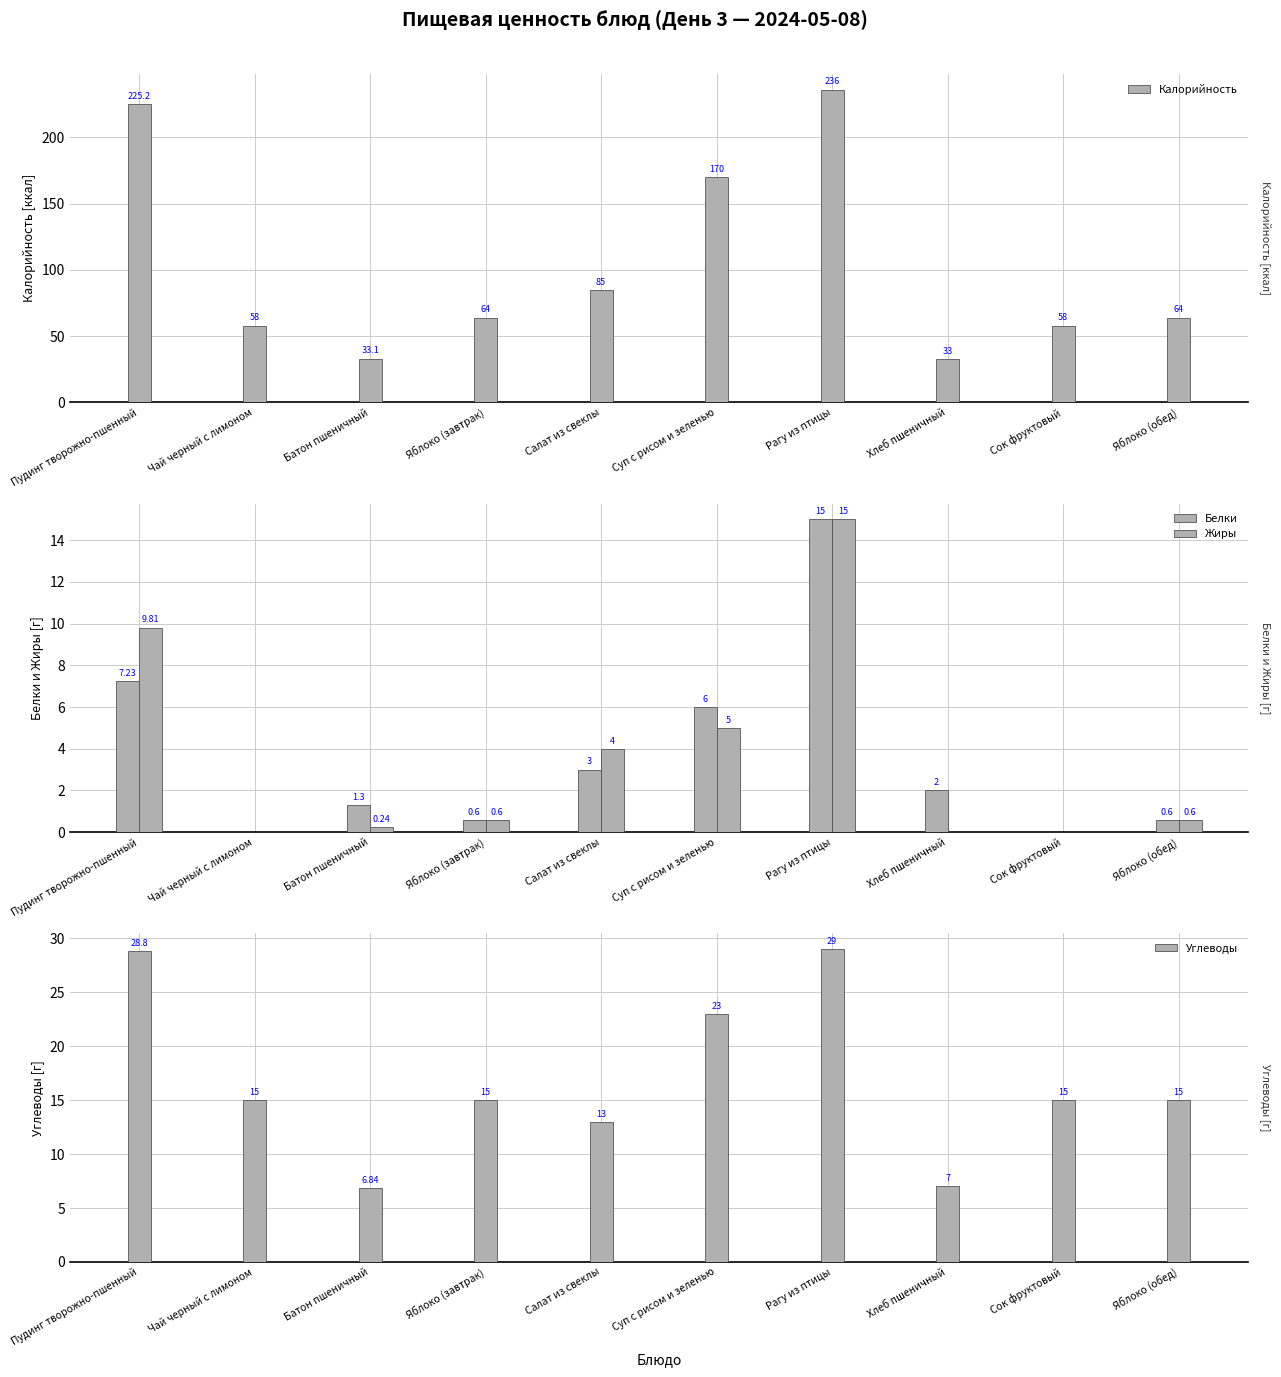

Reading left to right, extract all data points from this chart.

Калорийность: Пудинг творожно-пшенный=225.2	Чай черный с лимоном=58.0	Батон пшеничный=33.1	Яблоко (завтрак)=64.0	Салат из свеклы=85.0	Суп с рисом и зеленью=170.0	Рагу из птицы=236.0	Хлеб пшеничный=33.0	Сок фруктовый=58.0	Яблоко (обед)=64.0
Белки: Пудинг творожно-пшенный=7.2	Чай черный с лимоном=0.0	Батон пшеничный=1.3	Яблоко (завтрак)=0.6	Салат из свеклы=3.0	Суп с рисом и зеленью=6.0	Рагу из птицы=15.0	Хлеб пшеничный=2.0	Сок фруктовый=0.0	Яблоко (обед)=0.6
Жиры: Пудинг творожно-пшенный=9.8	Чай черный с лимоном=0.0	Батон пшеничный=0.2	Яблоко (завтрак)=0.6	Салат из свеклы=4.0	Суп с рисом и зеленью=5.0	Рагу из птицы=15.0	Хлеб пшеничный=0.0	Сок фруктовый=0.0	Яблоко (обед)=0.6
Углеводы: Пудинг творожно-пшенный=28.8	Чай черный с лимоном=15.0	Батон пшеничный=6.8	Яблоко (завтрак)=15.0	Салат из свеклы=13.0	Суп с рисом и зеленью=23.0	Рагу из птицы=29.0	Хлеб пшеничный=7.0	Сок фруктовый=15.0	Яблоко (обед)=15.0